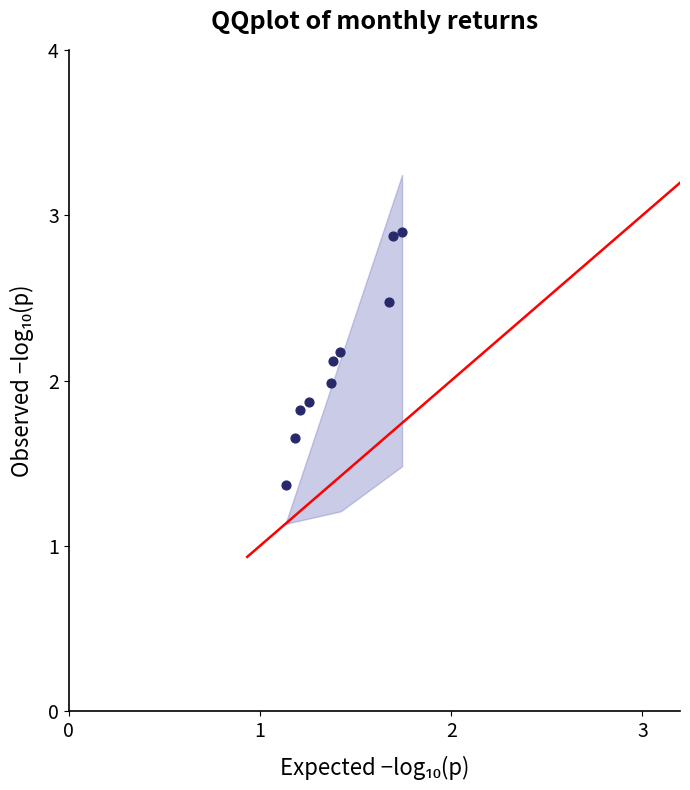

What is the average X value?

1.4